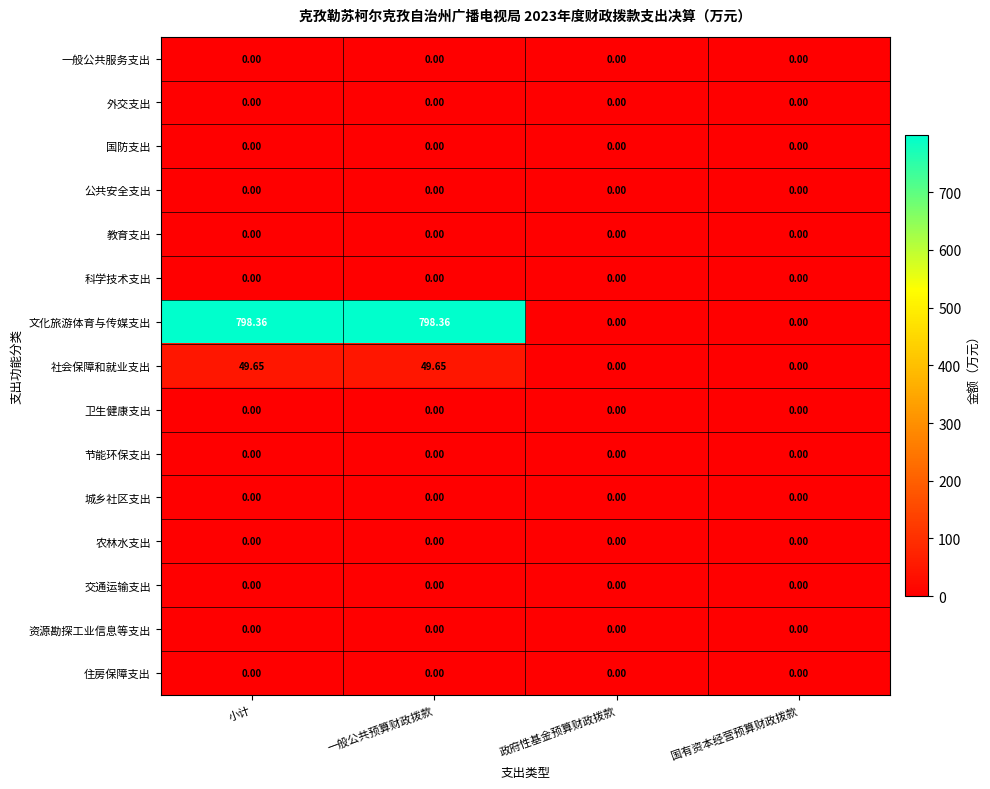

Which series has the largest range (max minus min)?

文化旅游体育与传媒支出